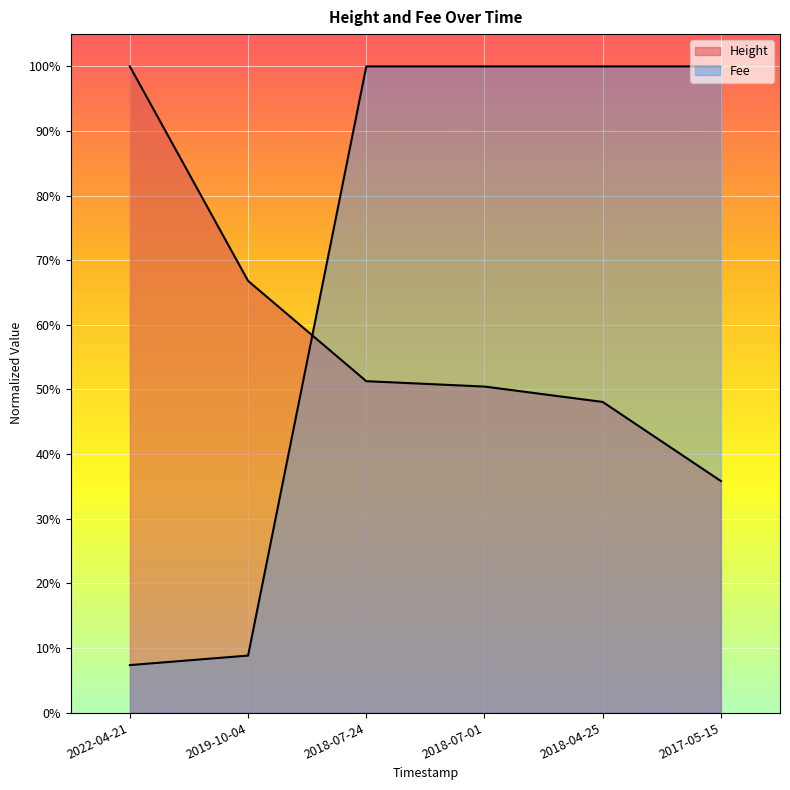

Is the value of Fee at 2018-07-01 greater than the value of Height at 2019-10-04?

Yes